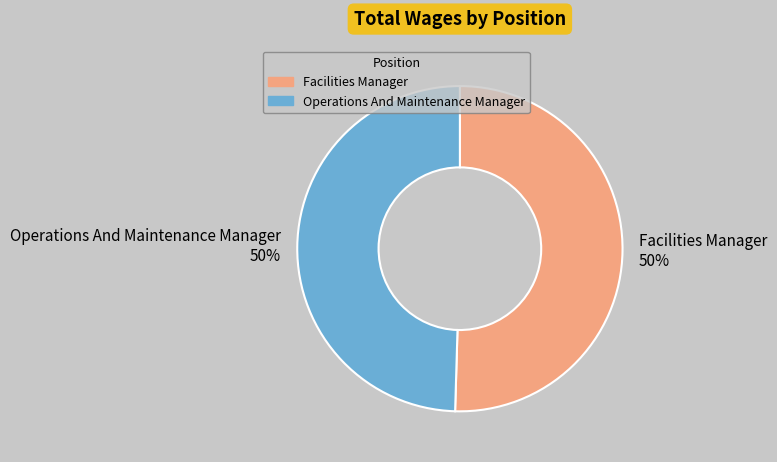

How many segments does this pie chart have?

2